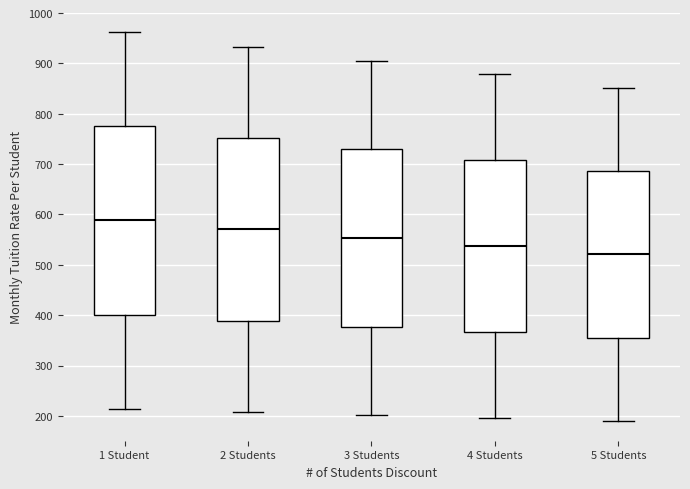

Which box has the lowest median line?

5 Students